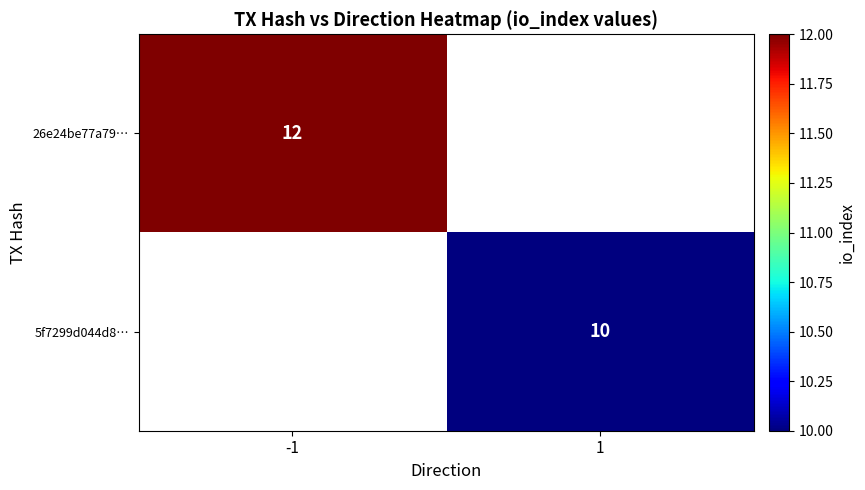

The 26e24be77a79… series shows 5 at -1. True or false?

False